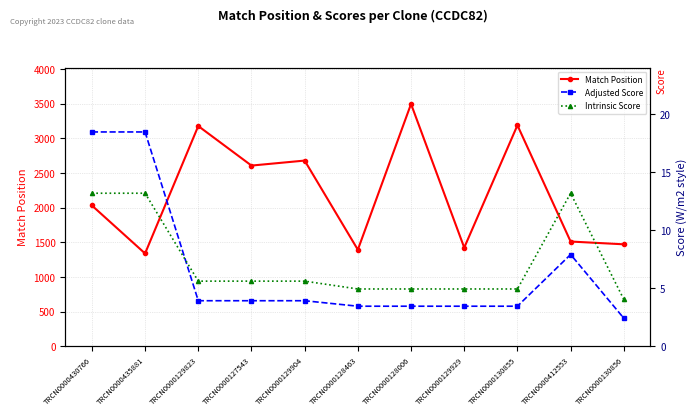

What is the label of the 3rd point from the right?

TRCN0000130855